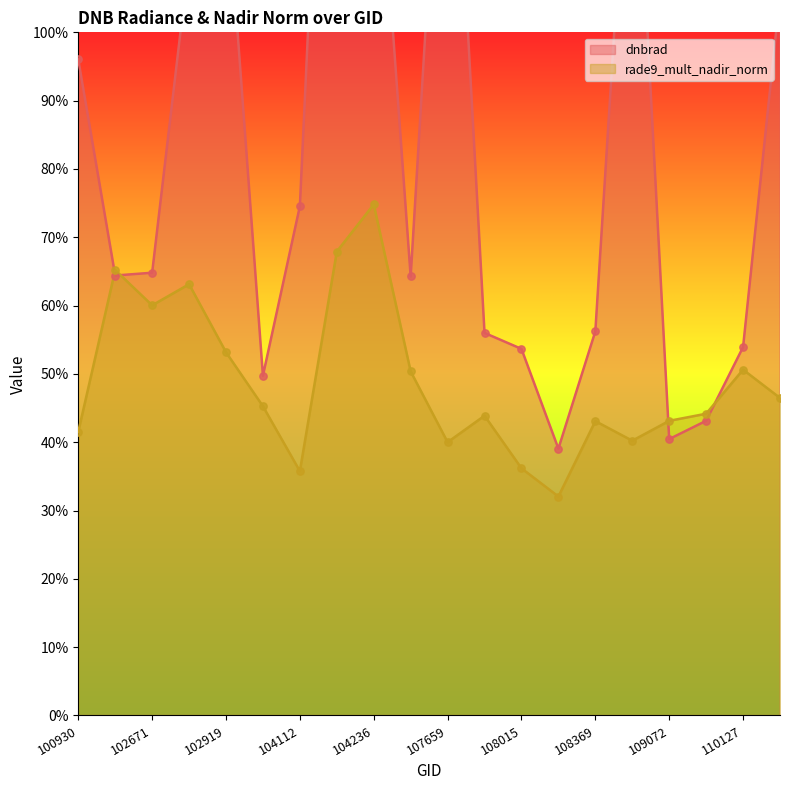

Which series reaches the minimum Y coordinate?

rade9_mult_nadir_norm